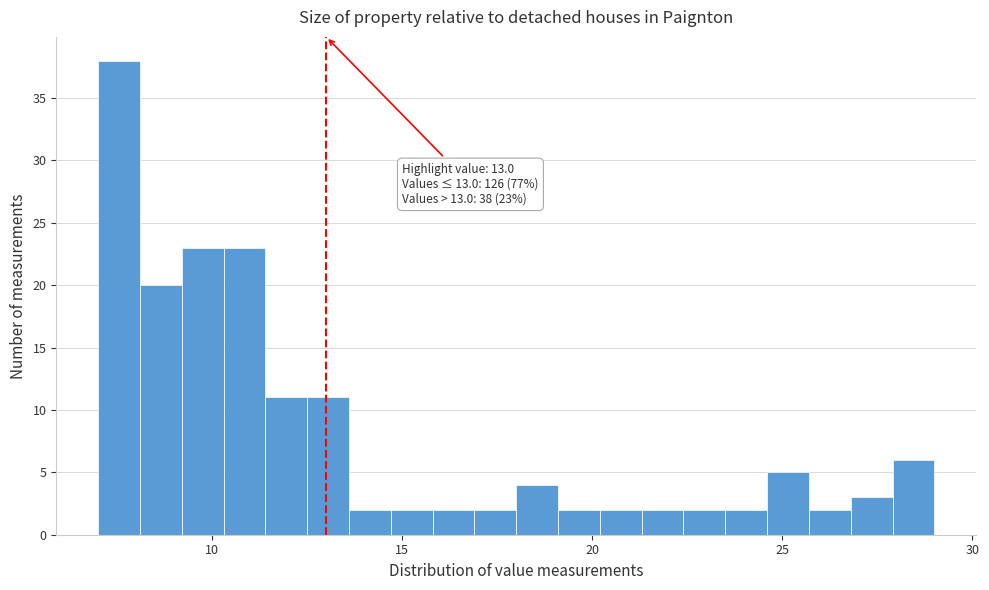

Around what value on the x-axis is the tallest bar? Give the approximate position of its centre, as read against the axis.

7.5